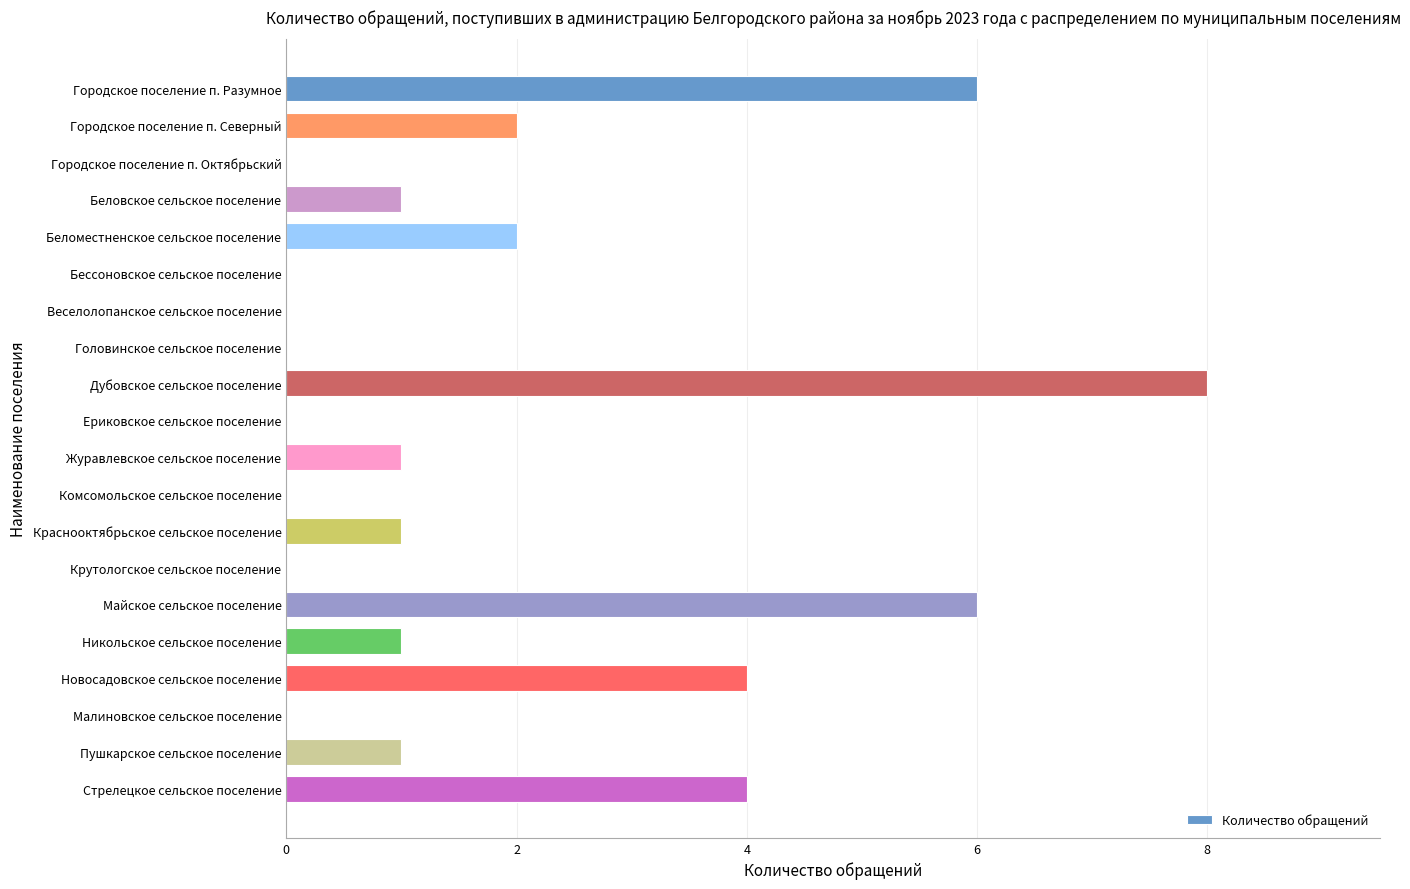

What is the sum of all values?

37